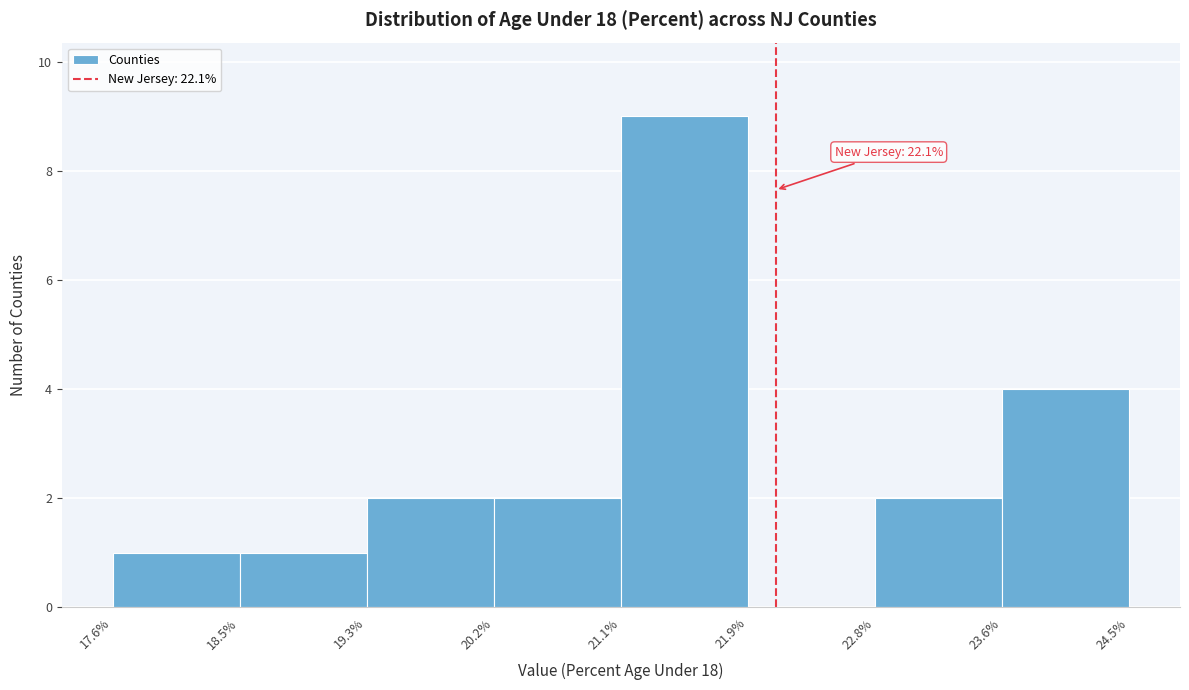

Which range on the x-axis has the tallest bar?

21.1% to 21.9%